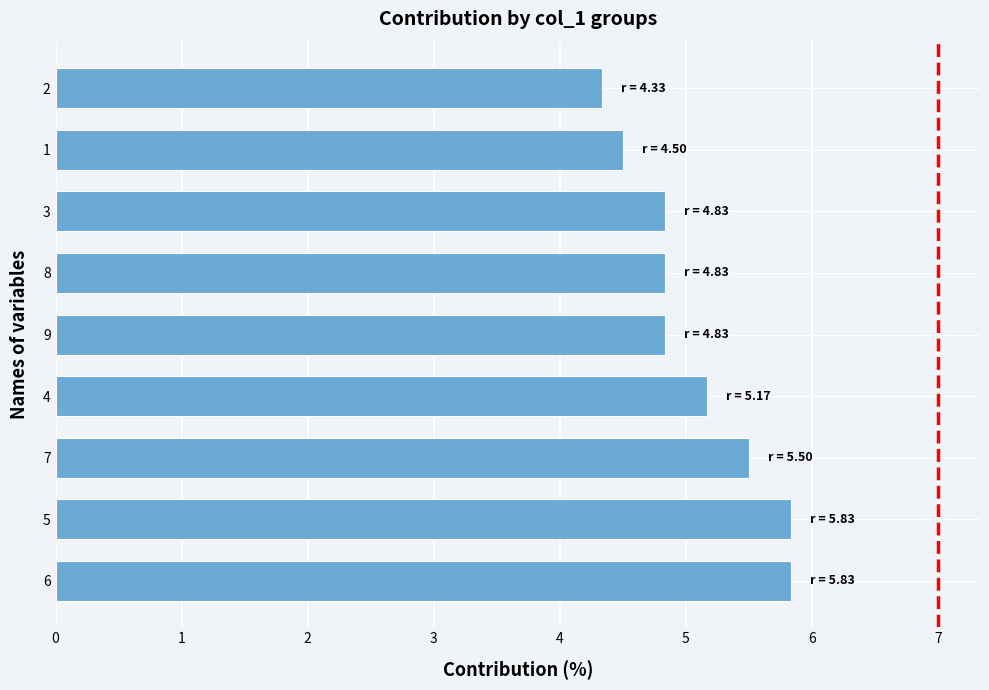

How many values are between 4 and 5?

5